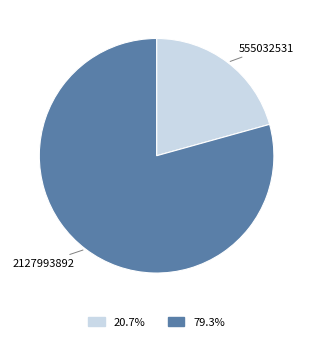

Does any single category account for the majority?

Yes